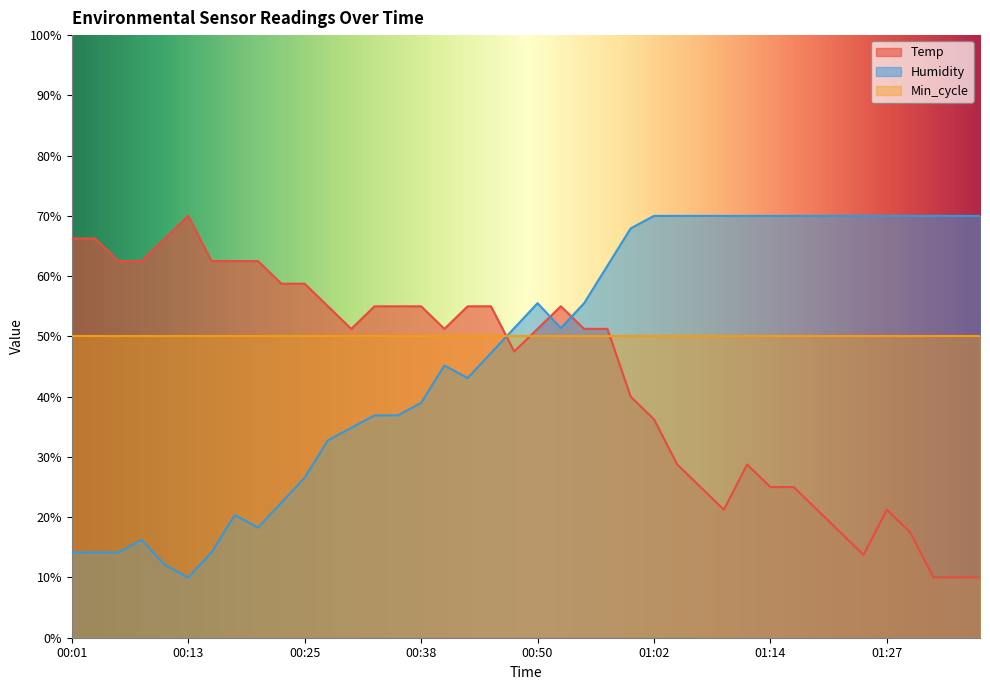

Which series ends up on top after the final intersection of Temp and Humidity?

Humidity